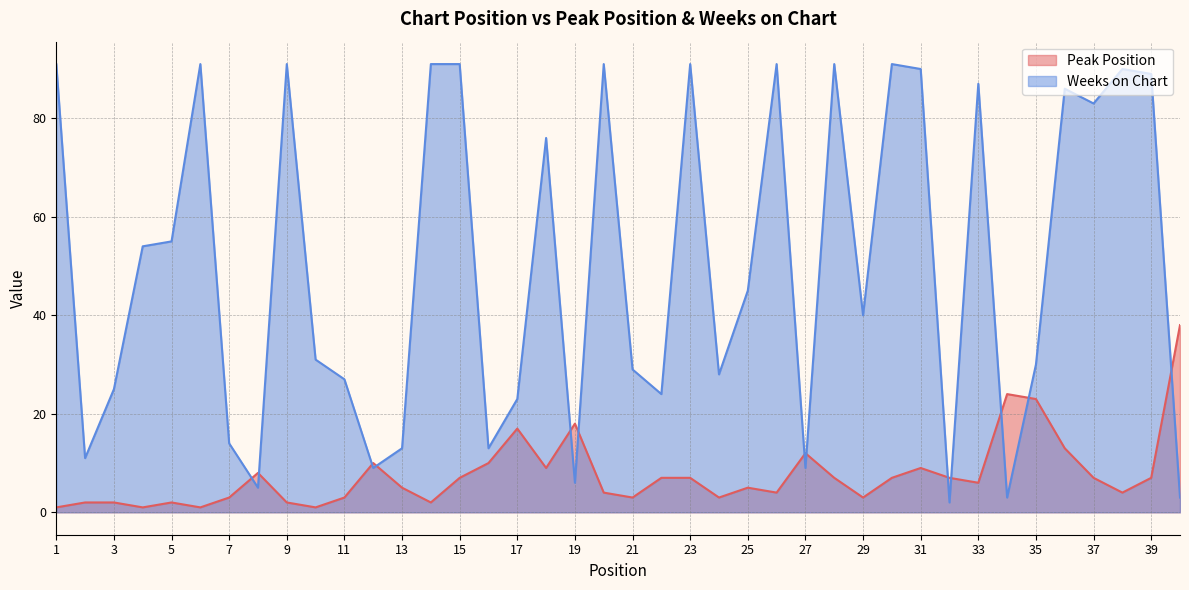

At how many categories does at least one series exceed 46?

19